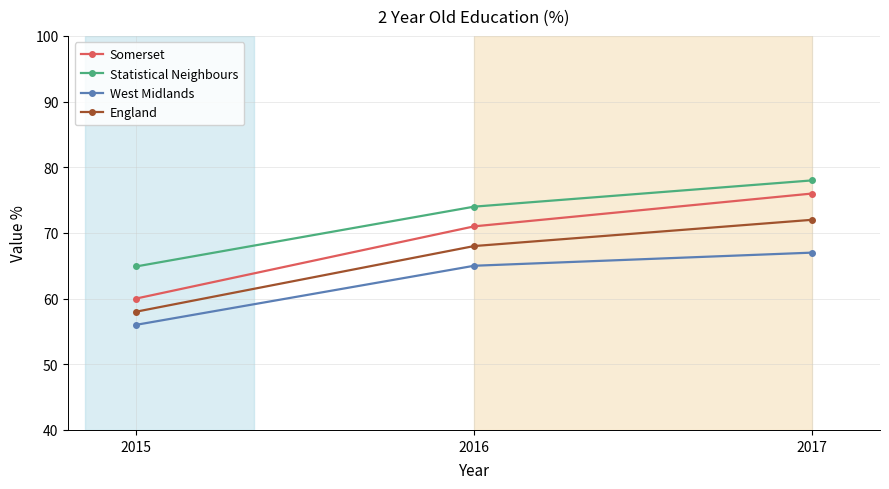

At which category is the sum across all series the highest?

2017